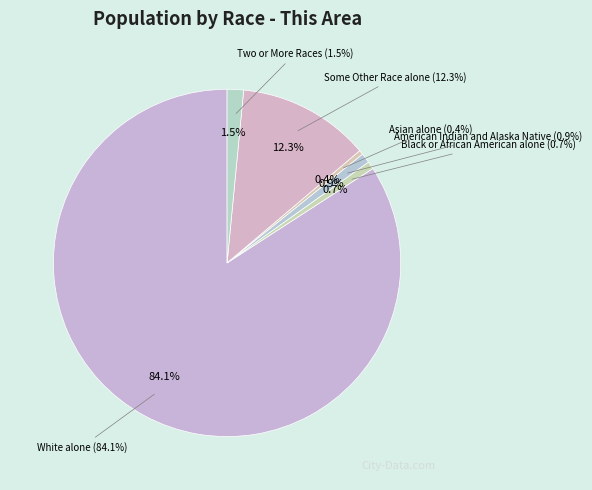

How many slices are in this pie chart?

6